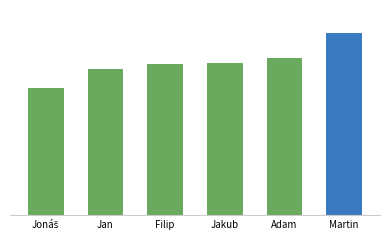

How many values are below 12?

1